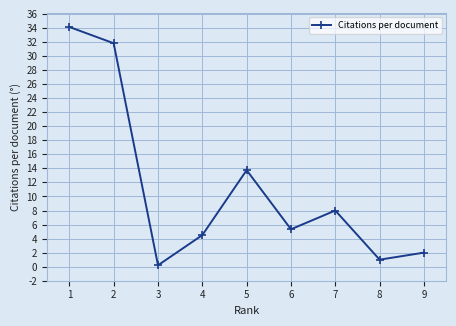

What is the ratio of the value at 2 to the value at 4?

7.1